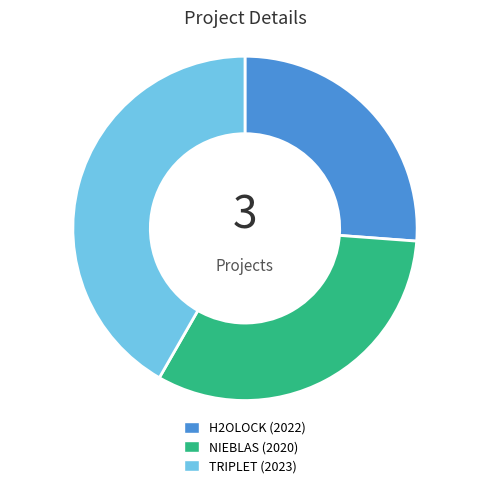

Does any single category account for the majority?

No